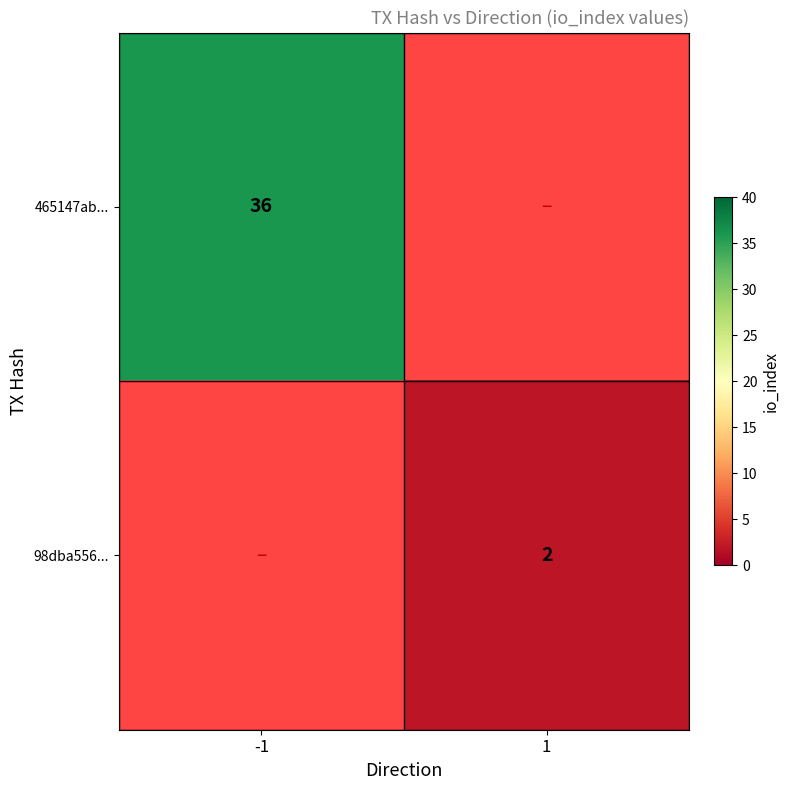

Is it true that 98dba556... equals 2 at 1?

True